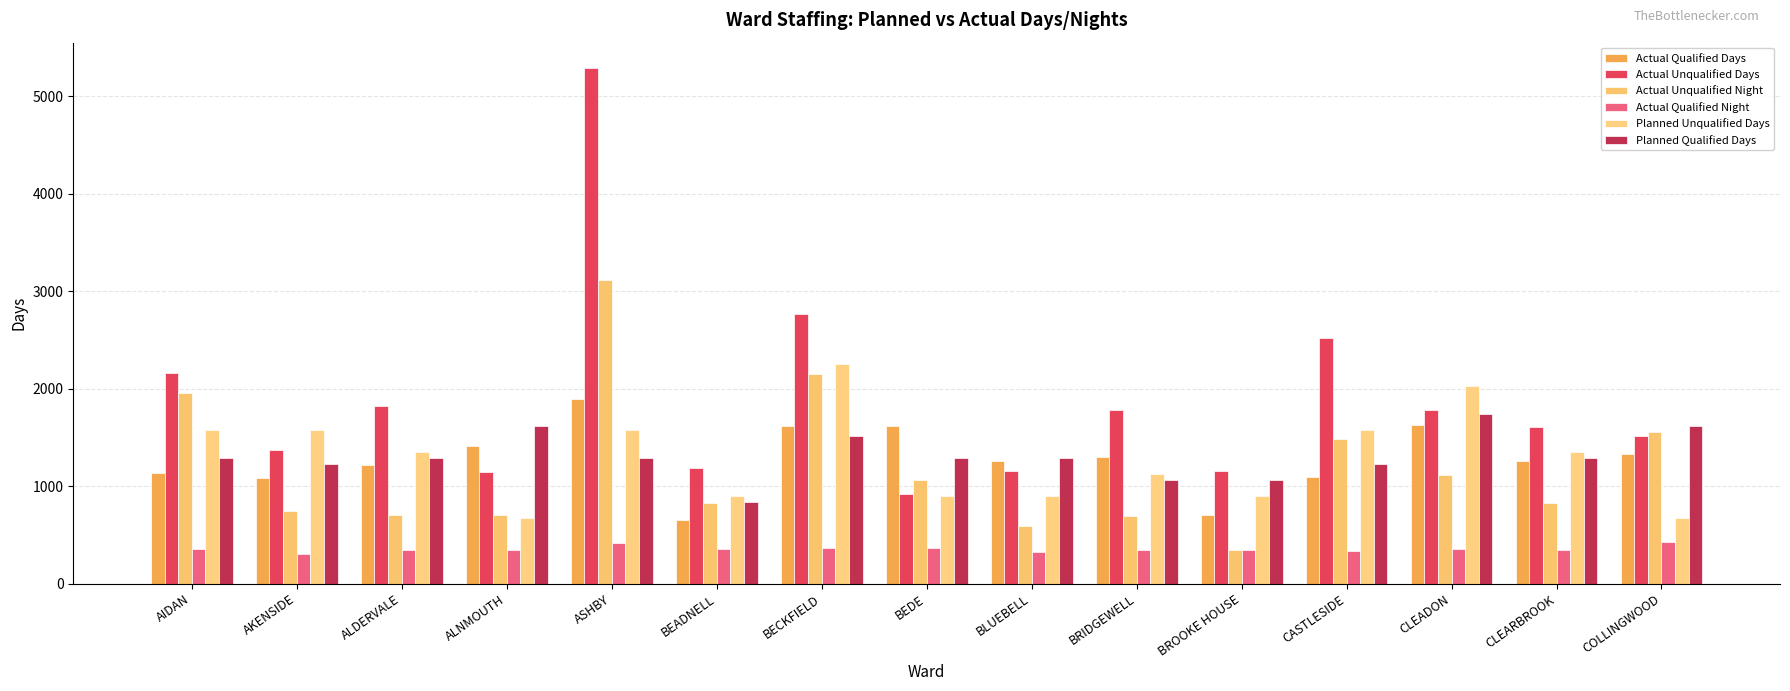

Where is Planned Qualified Days nearest to the value 1290?

AIDAN